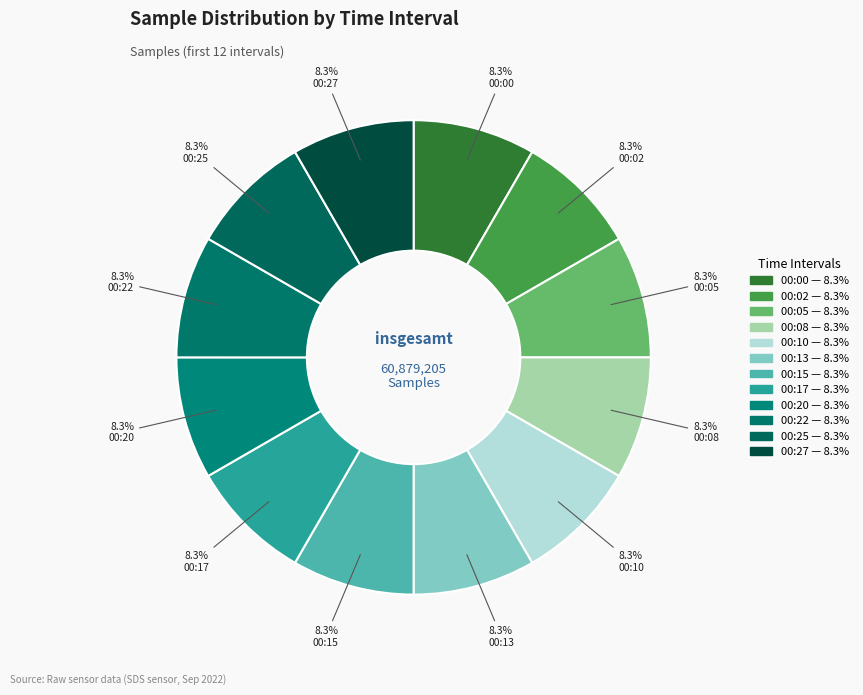

How many segments does this pie chart have?

12